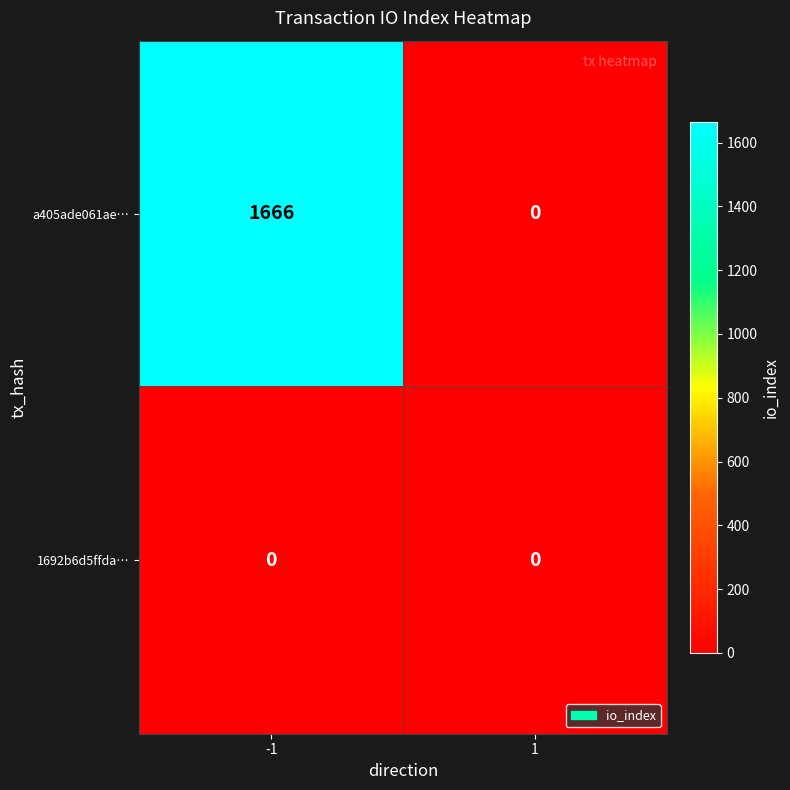

Between -1 and 1, which series saw the biggest shift?

a405ade061ae…